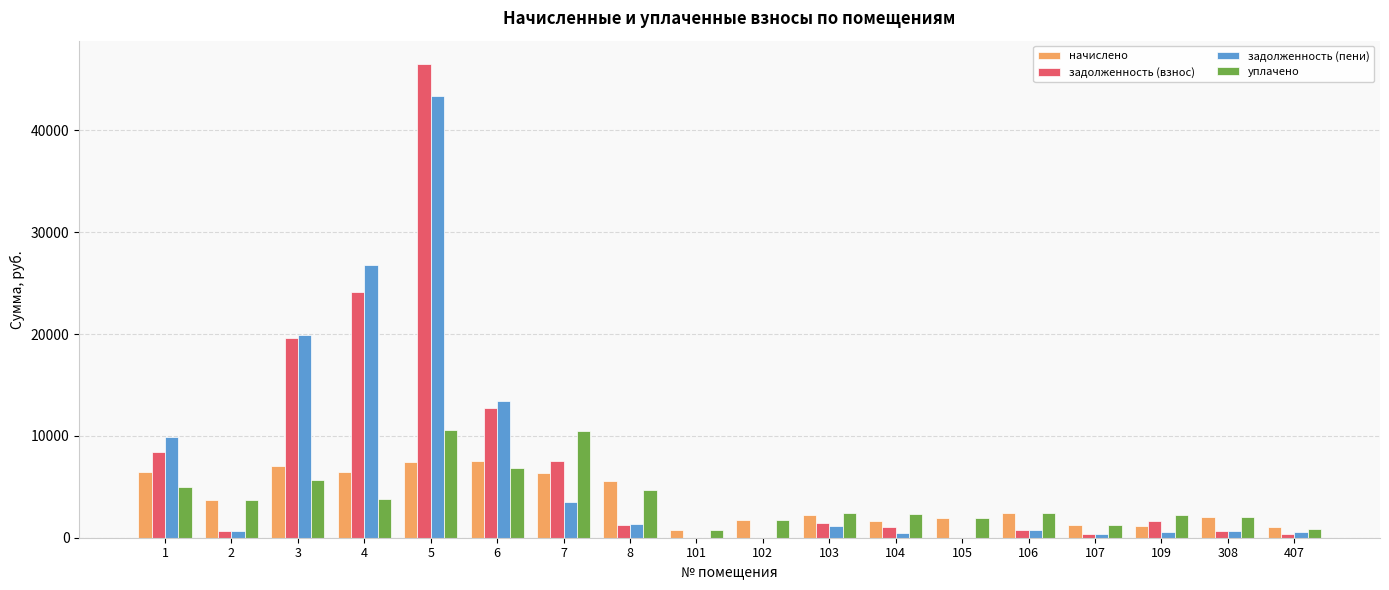

What is the sum of all задолженность (пени) values?

123586.1